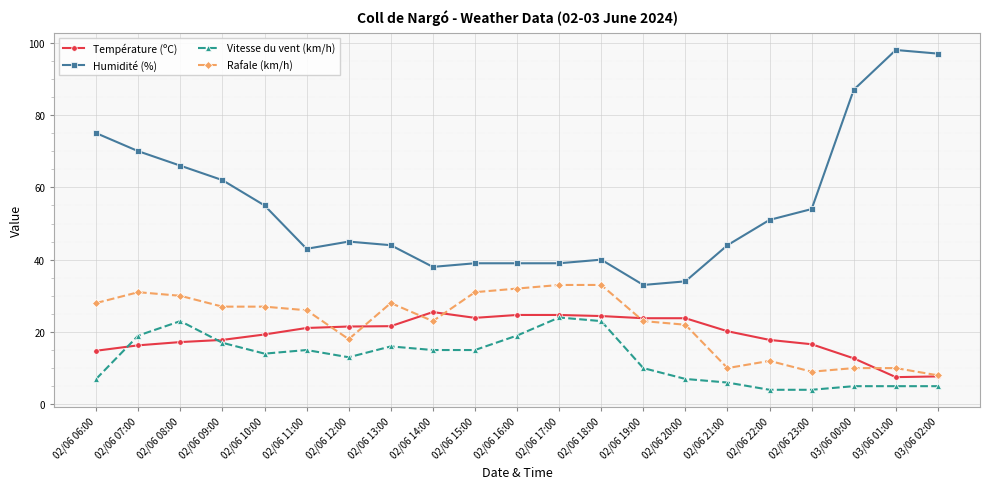

What is the smallest value displayed?

4.0